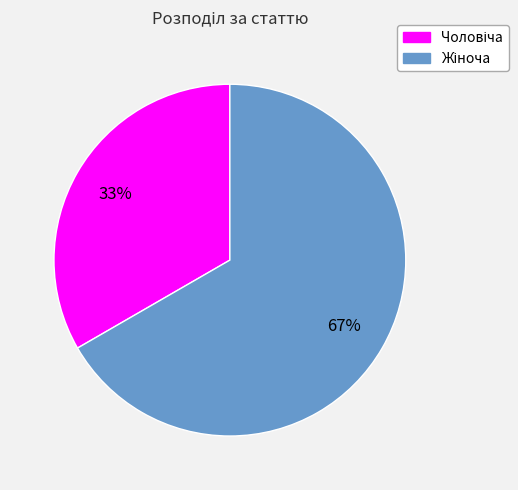

To the nearest percent, what is the average slice percentage?

50%